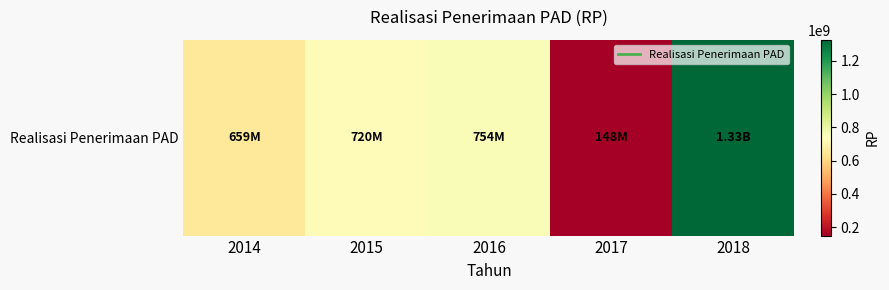

Which category has the lowest value across all series?

2017